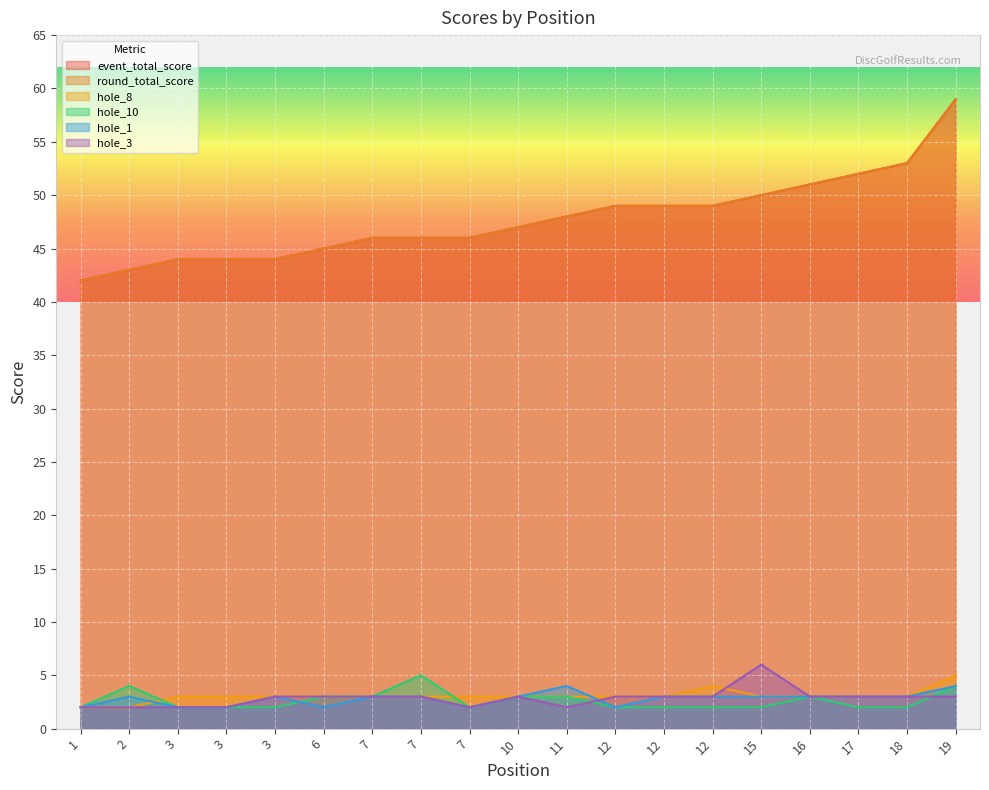

At how many categories does at least one series exceed 14?

19